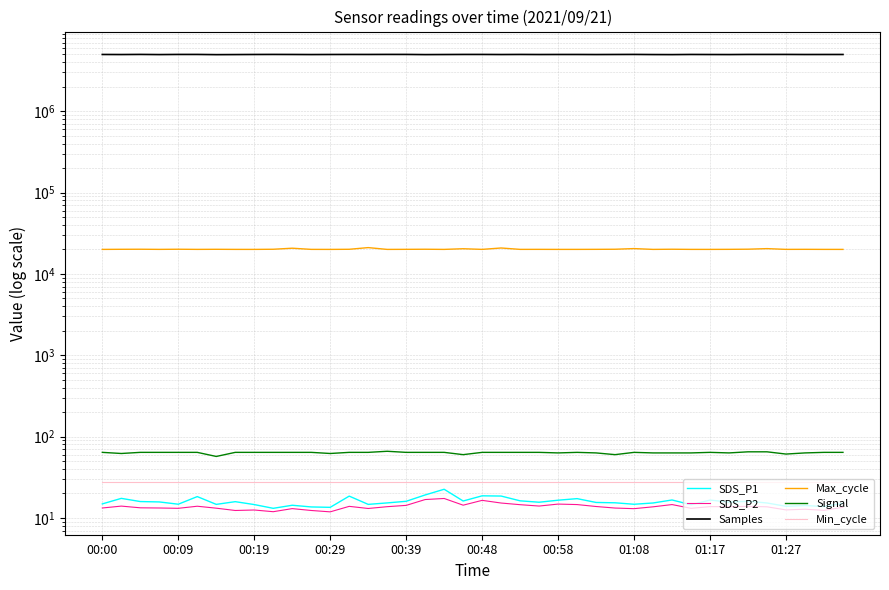

Is the value of Min_cycle at 39 greater than the value of SDS_P2 at 38?

Yes